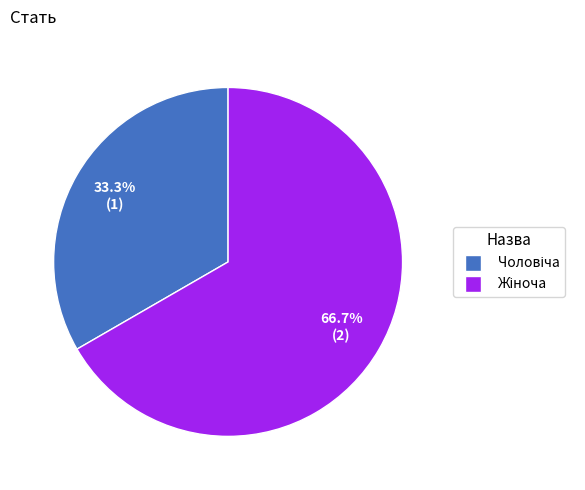

Does any single category account for the majority?

Yes